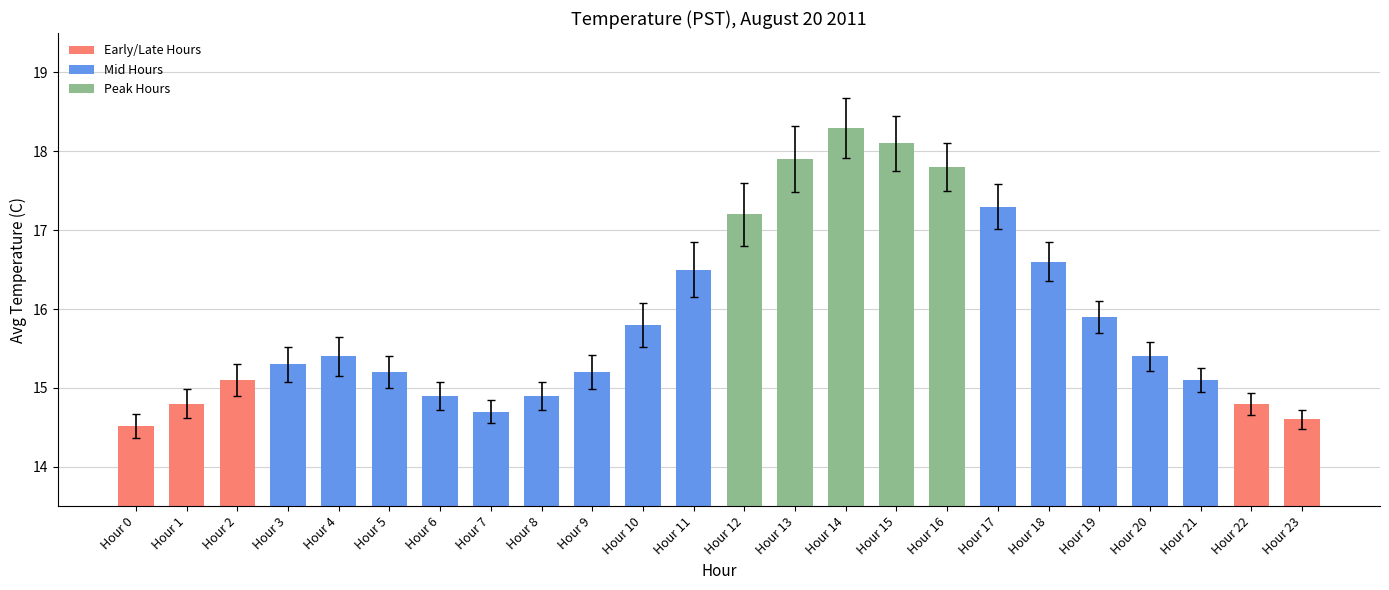

Which has a higher value, Hour 2 or Hour 3?

Hour 3